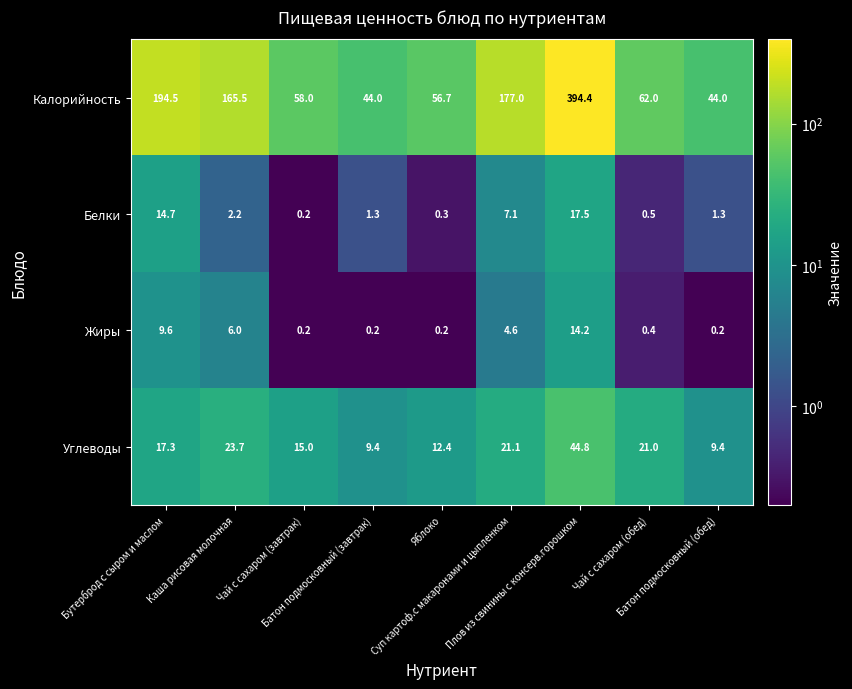

How many distinct data groups are displayed?

4